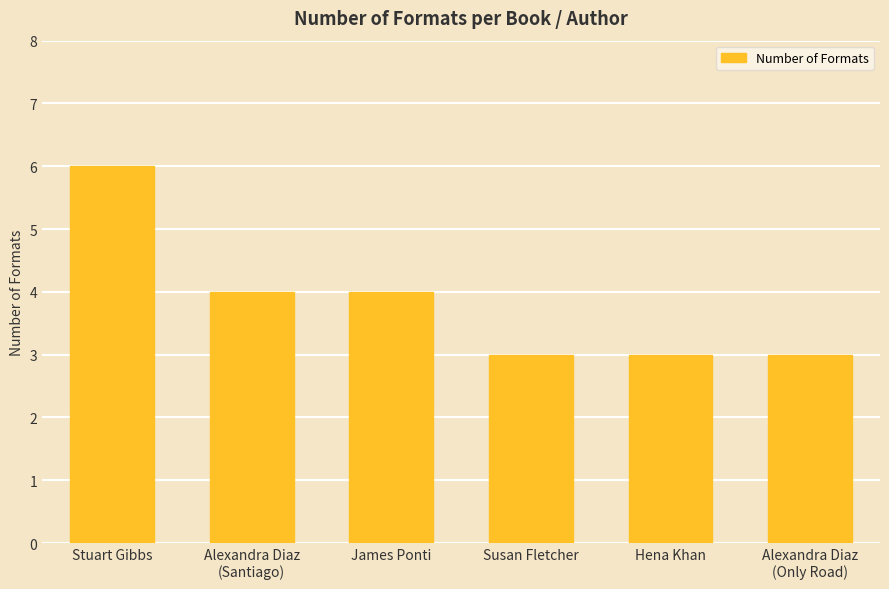

What is the label of the 3rd bar from the left?

James Ponti